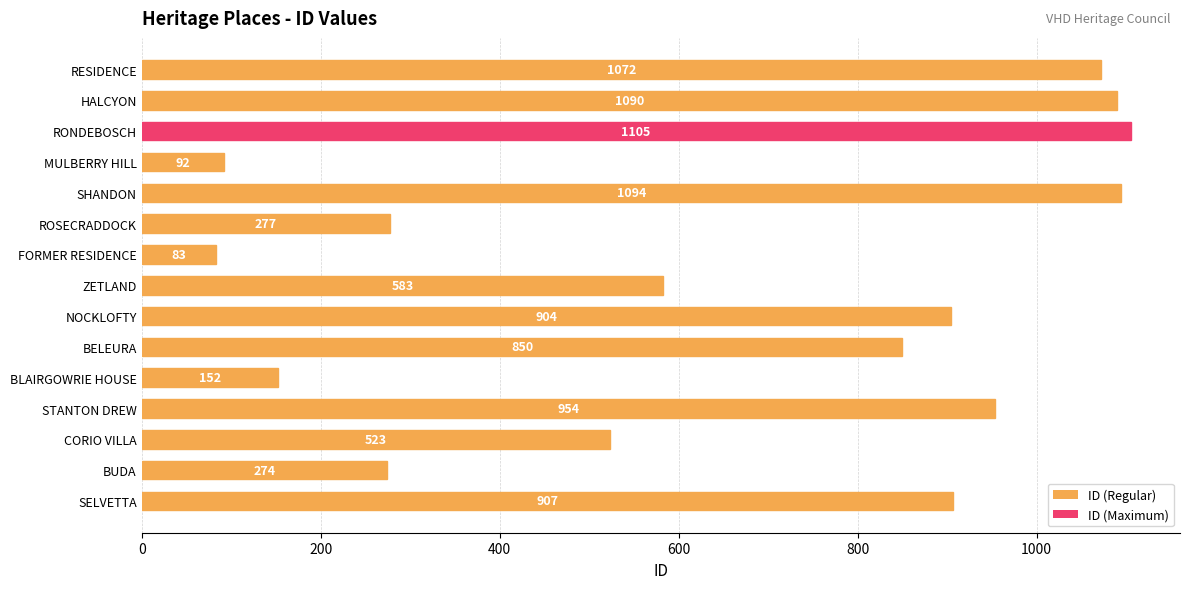

List the labels in order of value, smallest first.

FORMER RESIDENCE, MULBERRY HILL, BLAIRGOWRIE HOUSE, BUDA, ROSECRADDOCK, CORIO VILLA, ZETLAND, BELEURA, NOCKLOFTY, SELVETTA, STANTON DREW, RESIDENCE, HALCYON, SHANDON, RONDEBOSCH